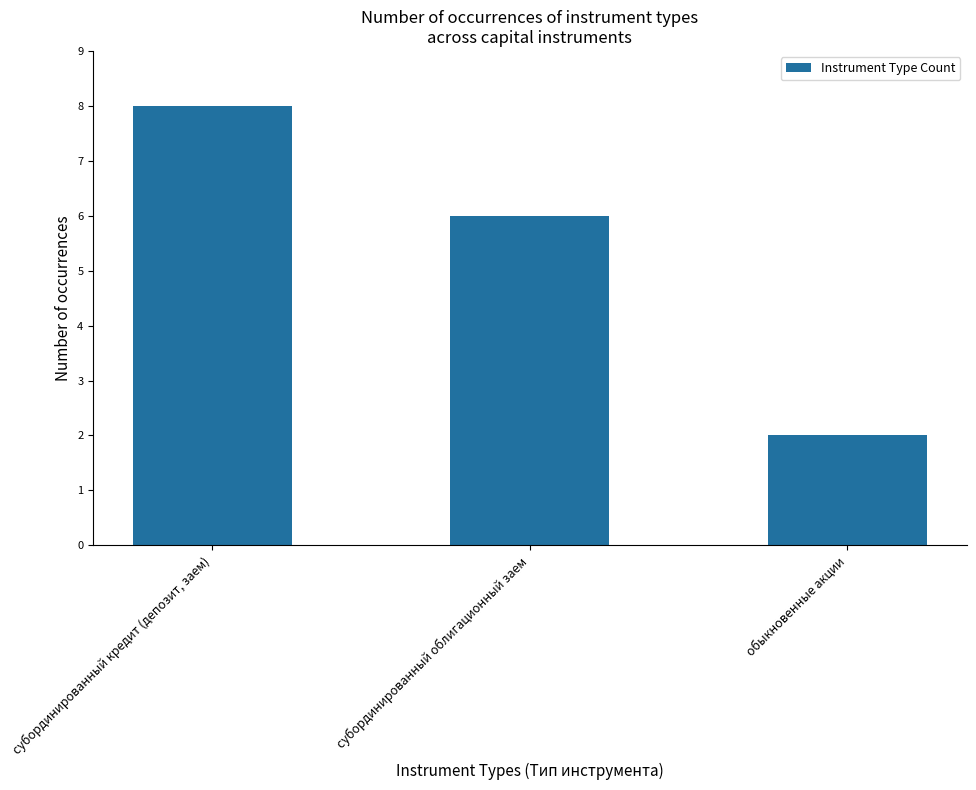

How many distinct data groups are displayed?

1